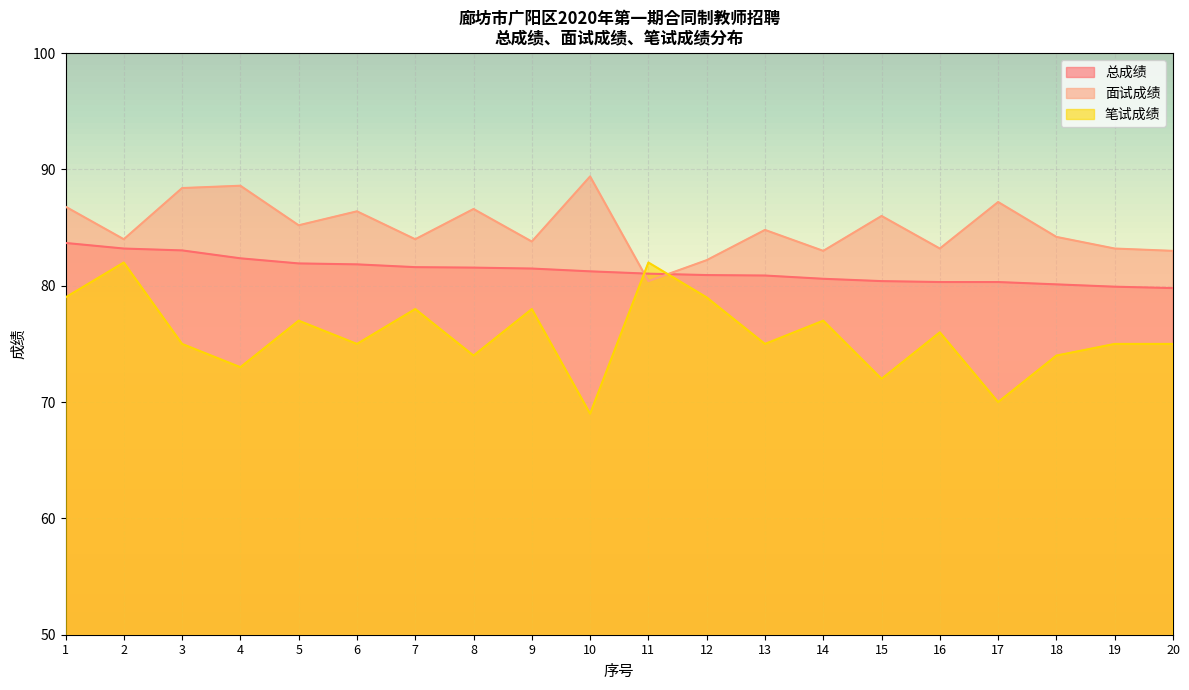

At which category does the chart reach its peak across all series?

10